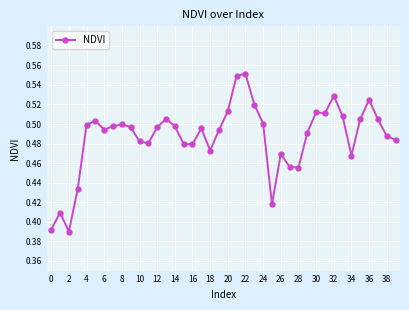

True or false: there are more than 2 points higher than both neighbors.

True